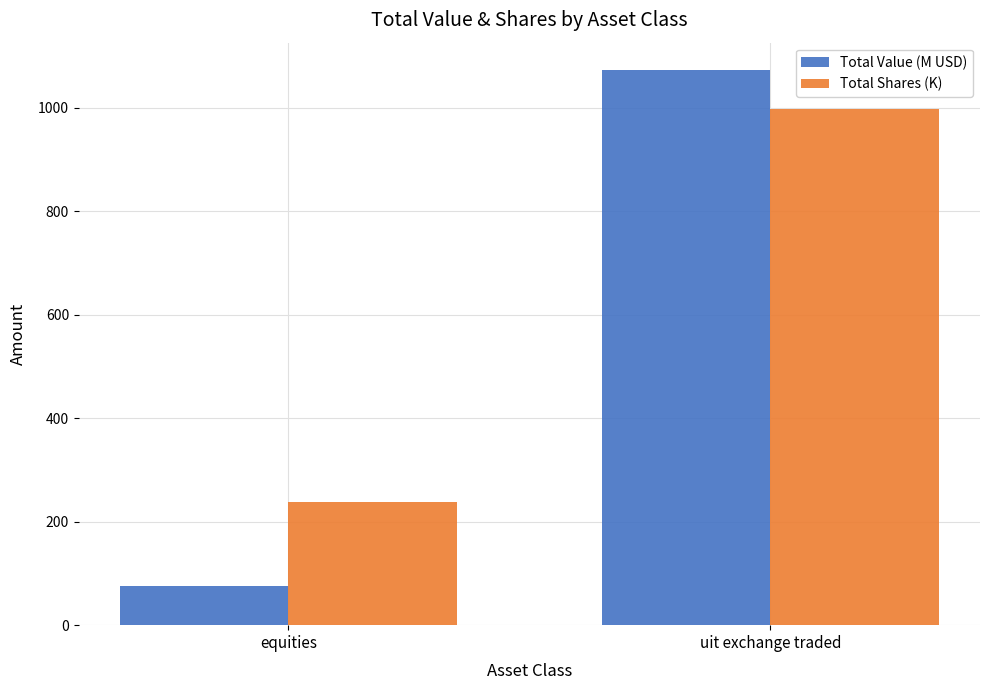

Where is Total Value (M USD) nearest to the value 573?

equities